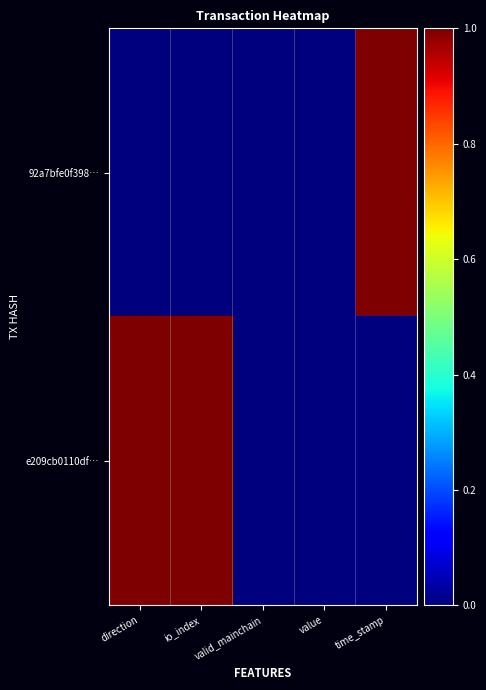

Which series changed the most between direction and valid_mainchain?

e209cb0110df…